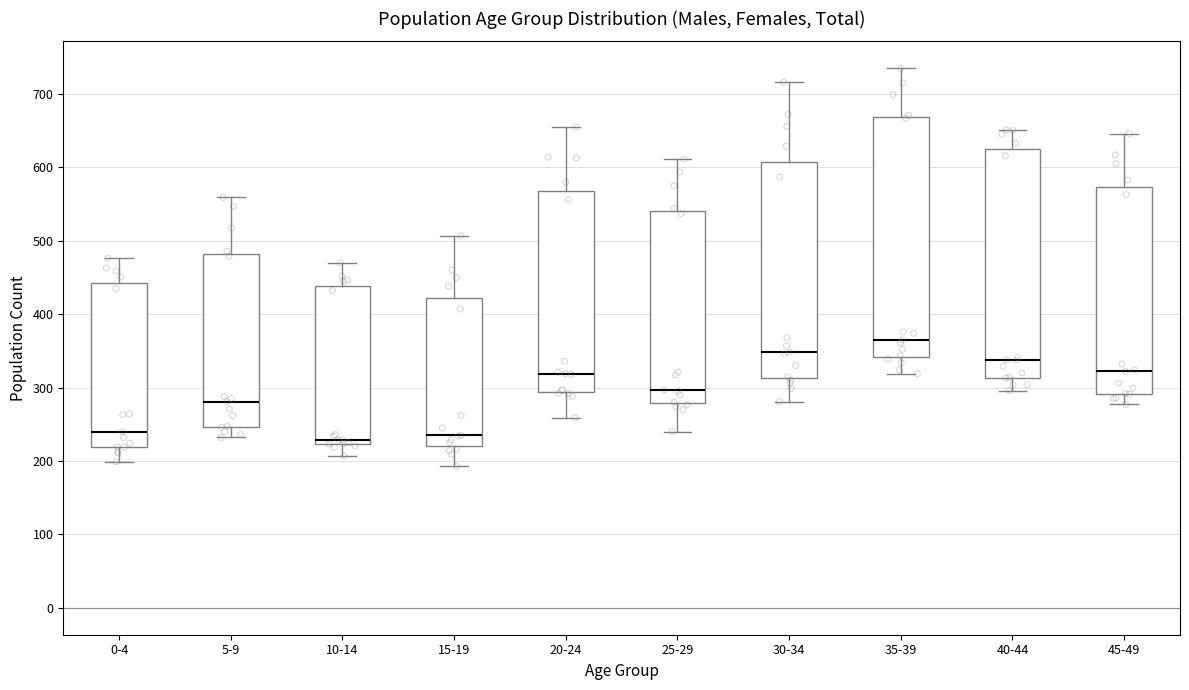

Reading left to right, transcribe this box plot: for each box, give where its median line is, the range the box spans, and where its two whiskers end, as read against the y-axis. The values are not printed on the chart, so give them approximately, as read against the axis.

0-4: median 240, box 220 to 440, whiskers 200 to 480
5-9: median 280, box 250 to 480, whiskers 230 to 560
10-14: median 230, box 220 to 440, whiskers 210 to 470
15-19: median 240, box 220 to 420, whiskers 190 to 510
20-24: median 320, box 290 to 570, whiskers 260 to 660
25-29: median 300, box 280 to 540, whiskers 240 to 610
30-34: median 350, box 310 to 610, whiskers 280 to 720
35-39: median 370, box 340 to 670, whiskers 320 to 740
40-44: median 340, box 310 to 620, whiskers 300 to 650
45-49: median 320, box 290 to 570, whiskers 280 to 650